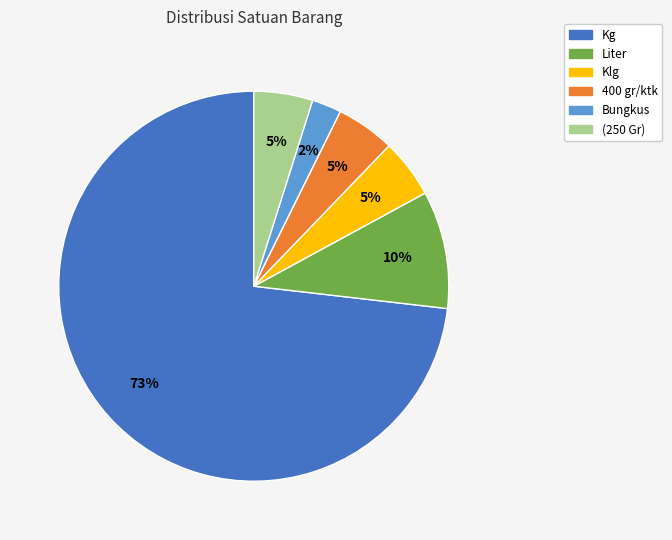

The Kg slice represents 73% of the pie. True or false?

True